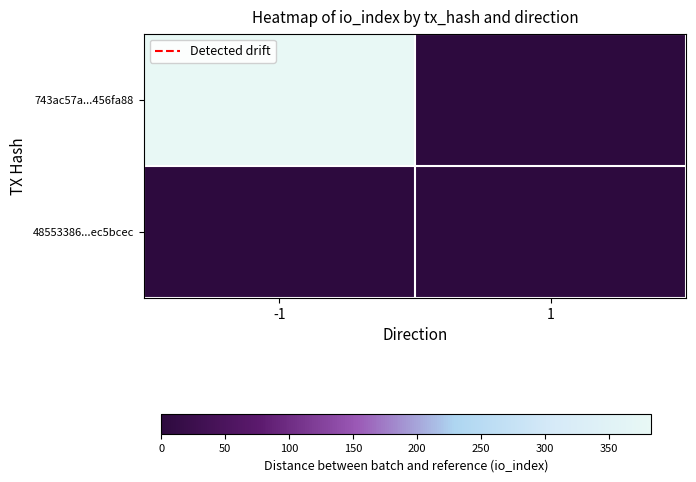

At -1, list the series in order from smallest to largest.

48553386...ec5bcec, 743ac57a...456fa88